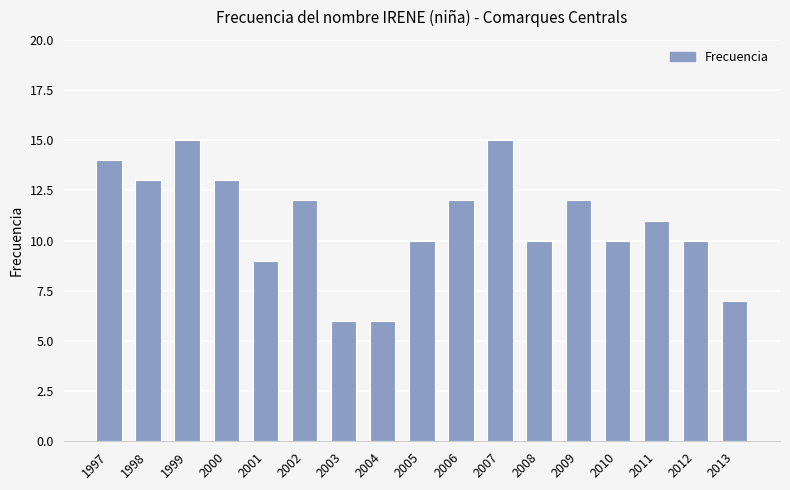

What is the sum of all values?

185